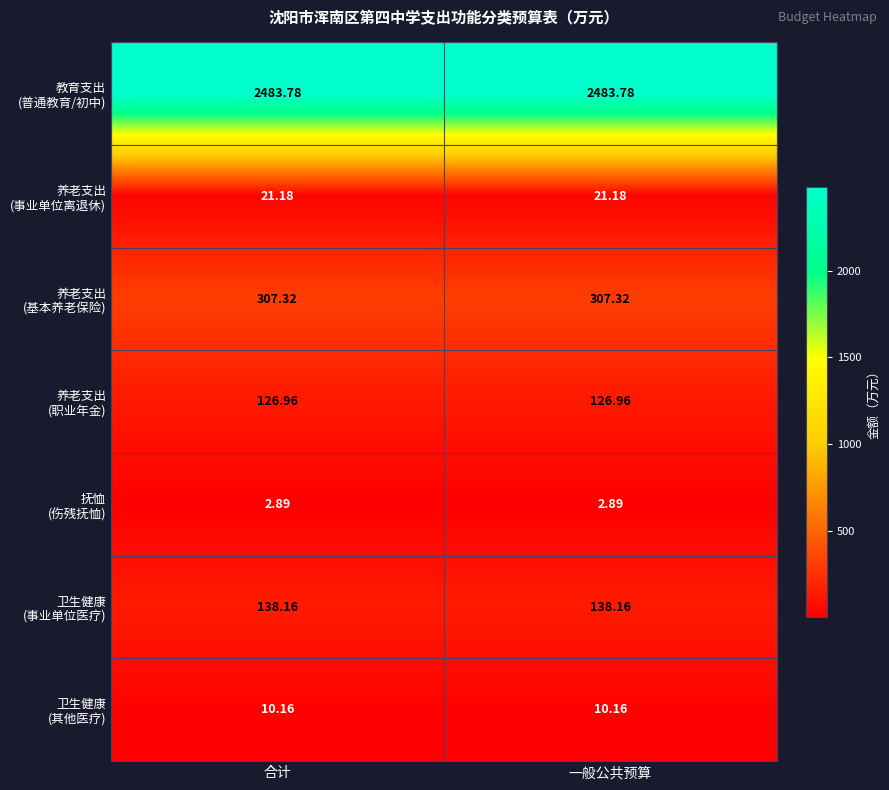

List the series in order of their peak value, highest first.

教育支出 (普通教育/初中), 养老支出 (基本养老保险), 卫生健康 (事业单位医疗), 养老支出 (职业年金), 养老支出 (事业单位离退休), 卫生健康 (其他医疗), 抚恤 (伤残抚恤)